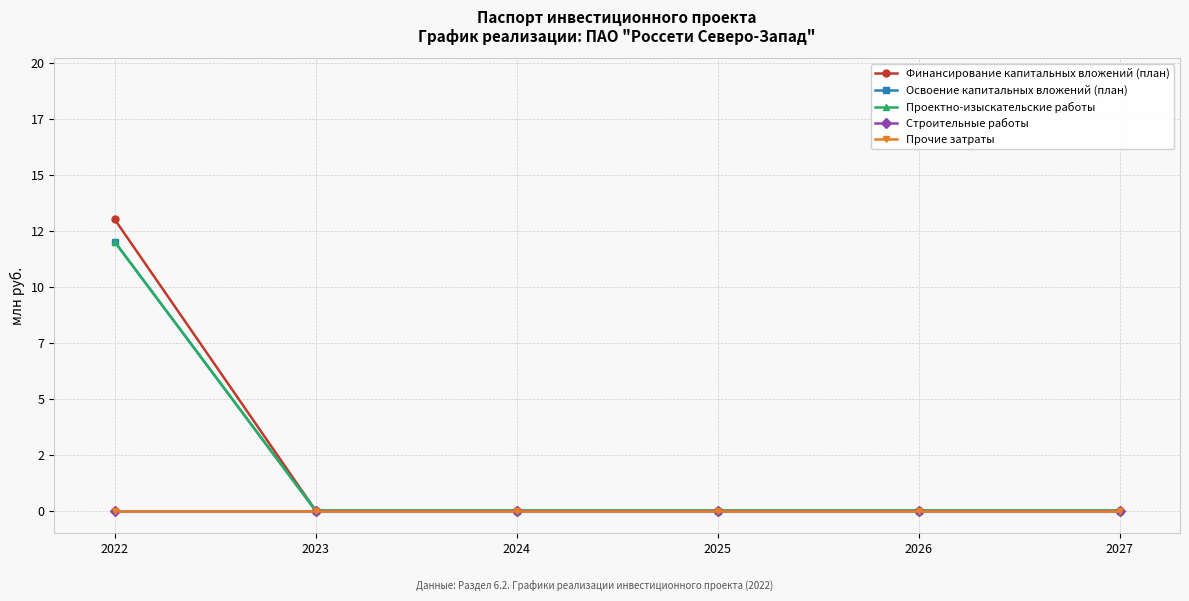

What is the difference between the Освоение капитальных вложений (план) values at 2025 and 2022?

12